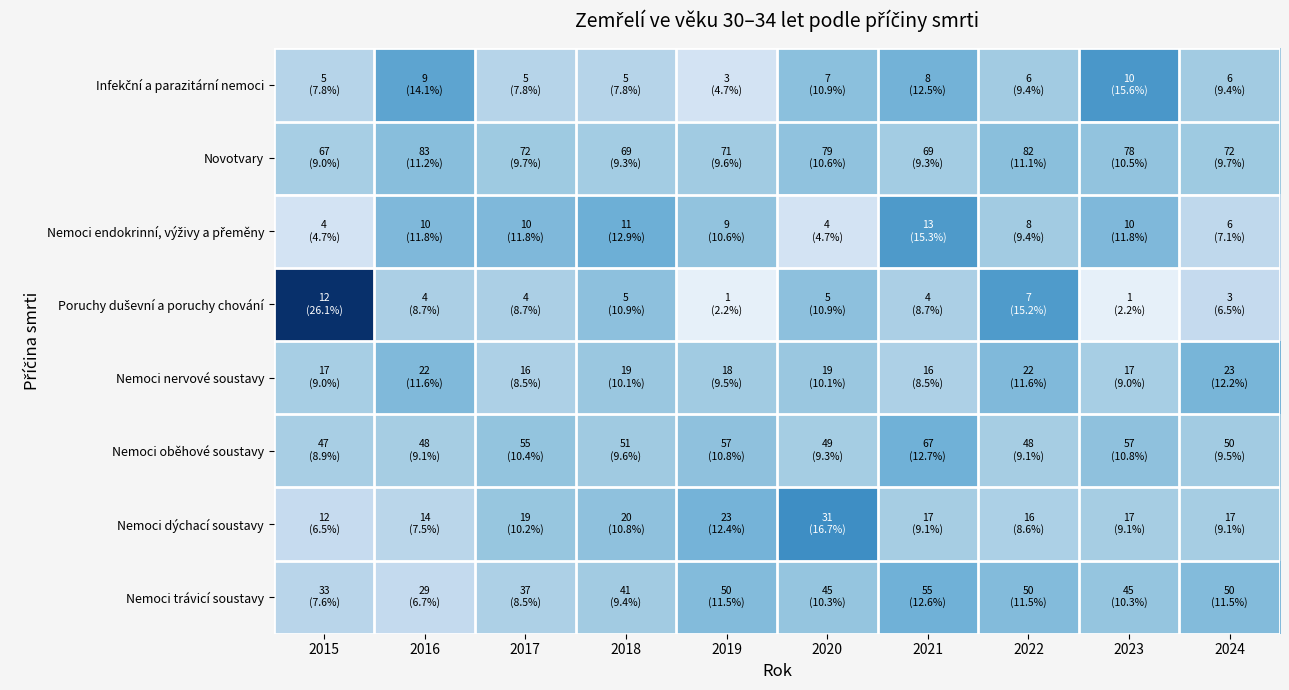

Which has a higher value, 2024 or 2022?

2024